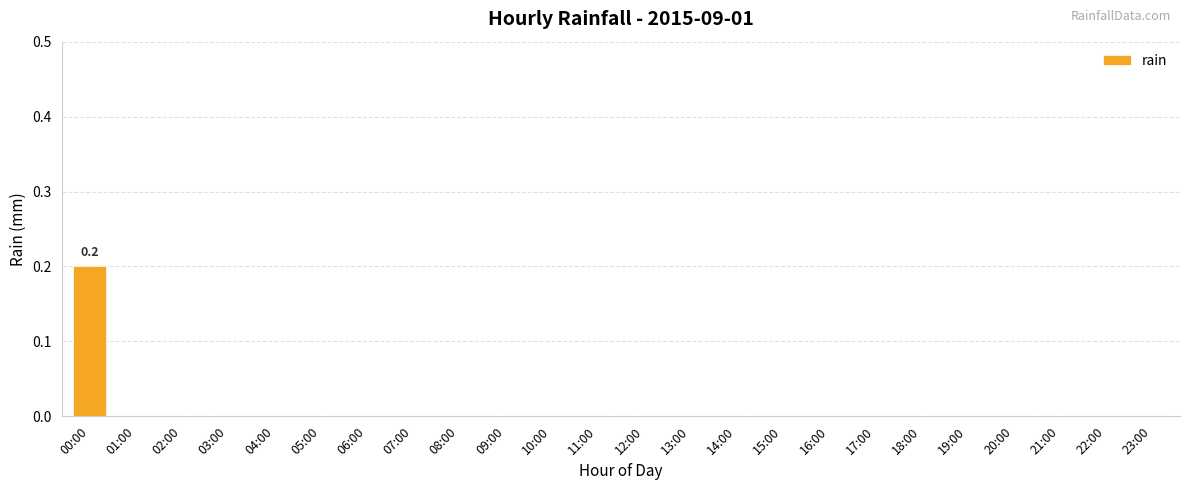

Reading left to right, transcribe all the data shown in this chart.

0.2	0.0	0.0	0.0	0.0	0.0	0.0	0.0	0.0	0.0	0.0	0.0	0.0	0.0	0.0	0.0	0.0	0.0	0.0	0.0	0.0	0.0	0.0	0.0